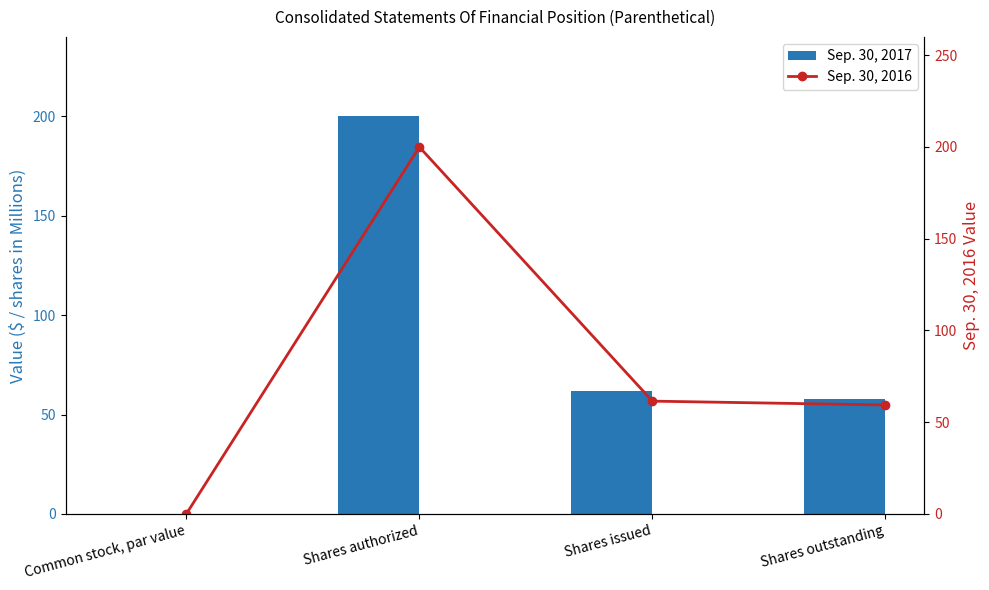

Reading right to left, transcribe all the data shown in this chart.

Sep. 30, 2017: Shares outstanding=57.6	Shares issued=61.8	Shares authorized=200.0	Common stock, par value=0.0
Sep. 30, 2016: Shares outstanding=59.4	Shares issued=61.5	Shares authorized=200.0	Common stock, par value=0.0